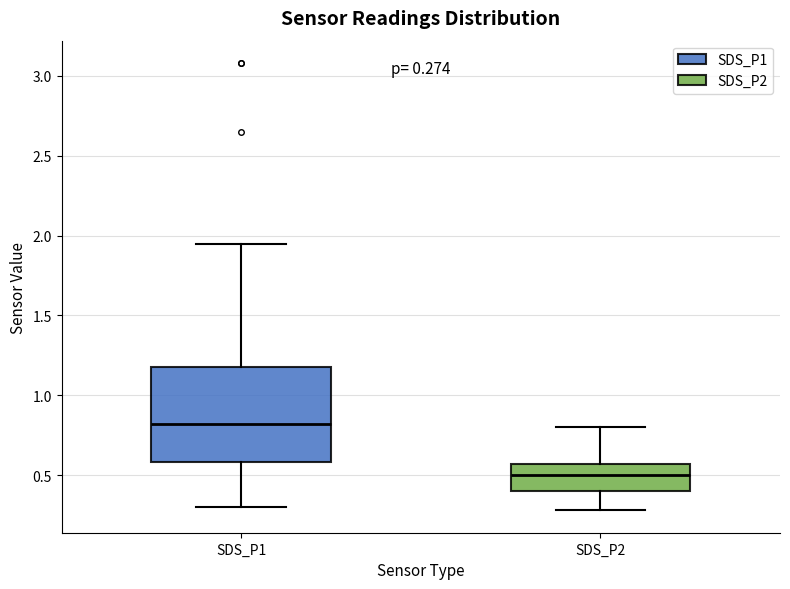

Comparing the boxes themselves (not the whiskers), which one is the tallest?

SDS_P1